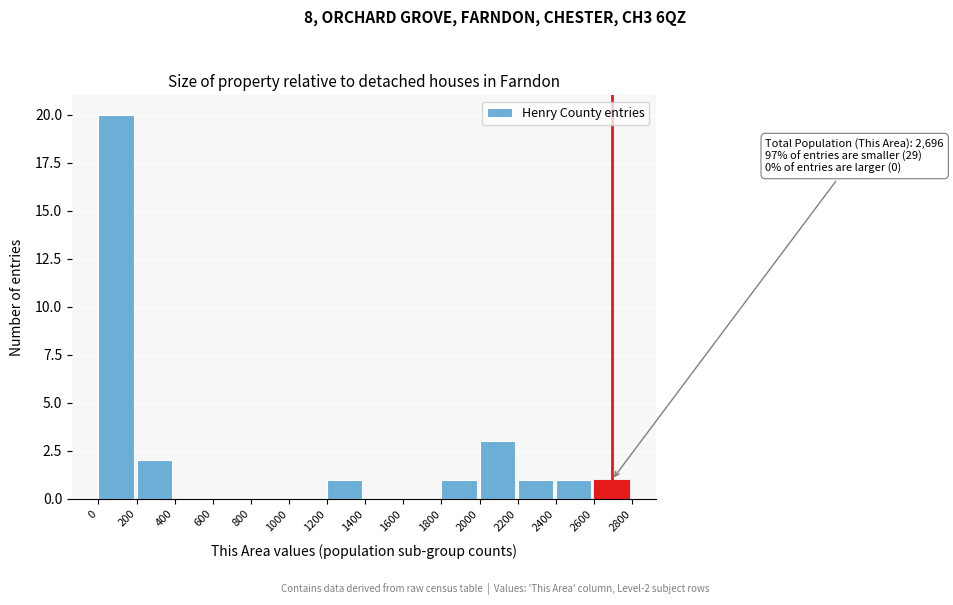

Over which range of the x-axis is the bar tallest?

0 to 200